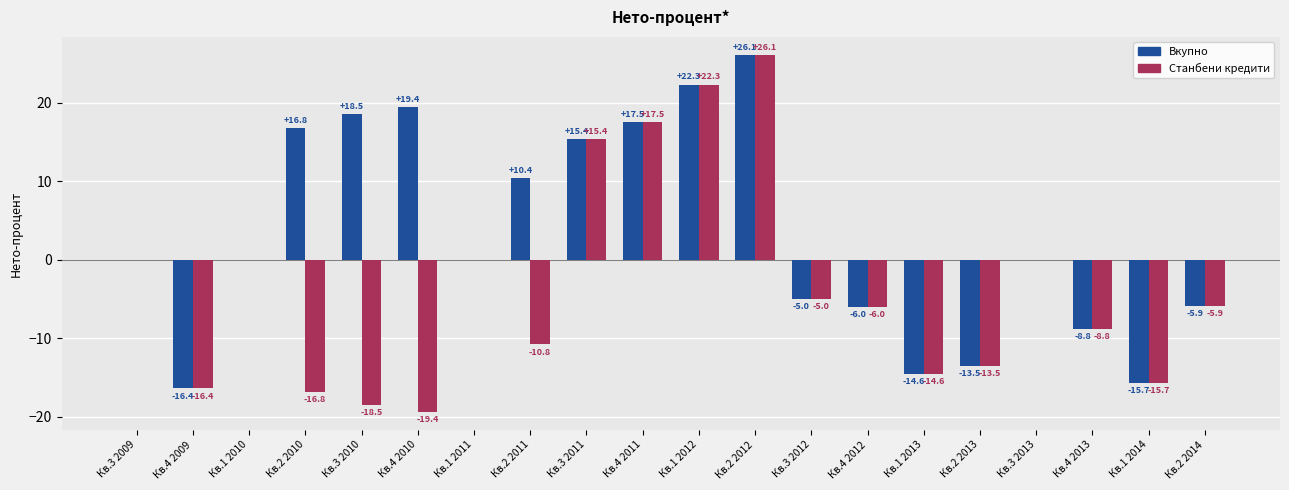

Is it true that Вкупно equals 0.0 at Кв.1 2010?

True